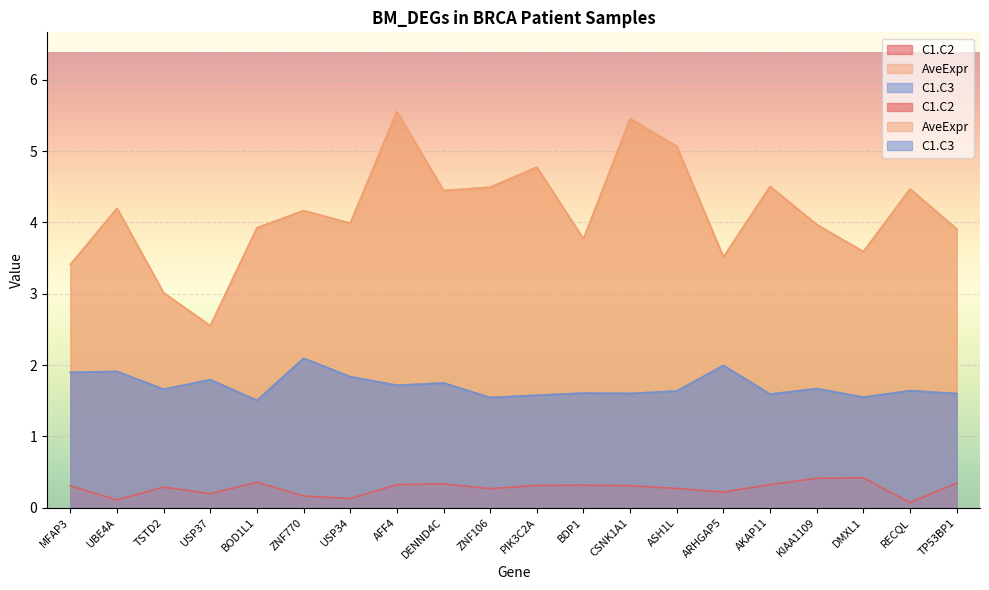

True or false: C1.C3 and C1.C2 intersect in this chart.

False